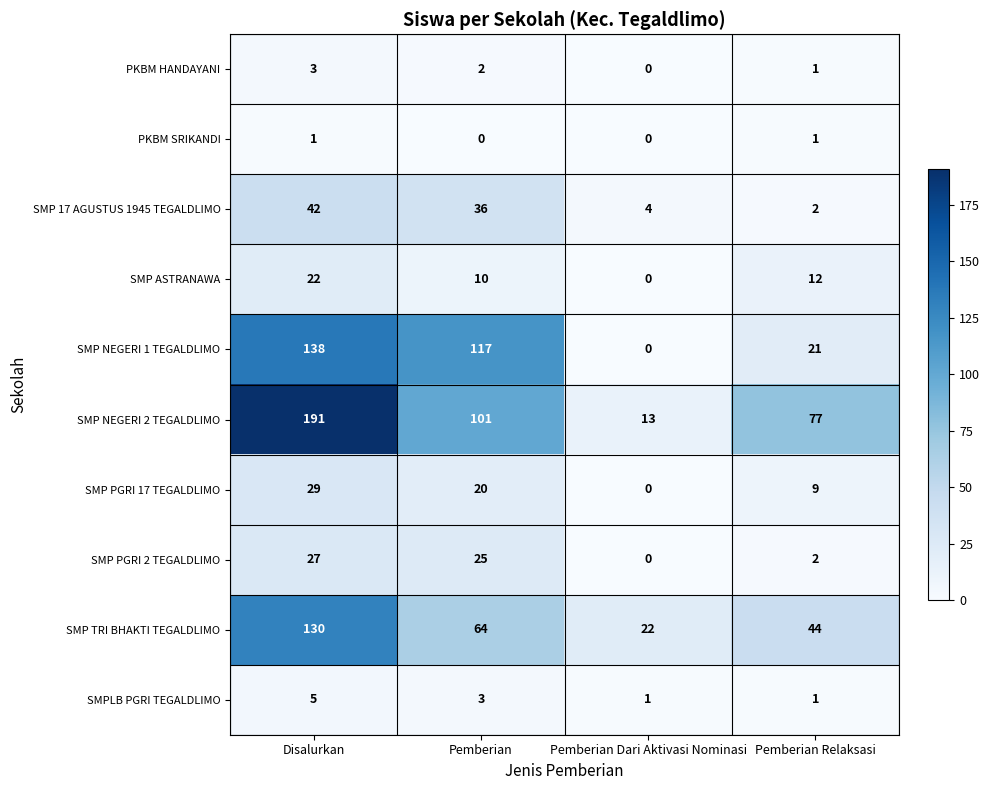

What is the sum of all SMP 17 AGUSTUS 1945 TEGALDLIMO values?

84